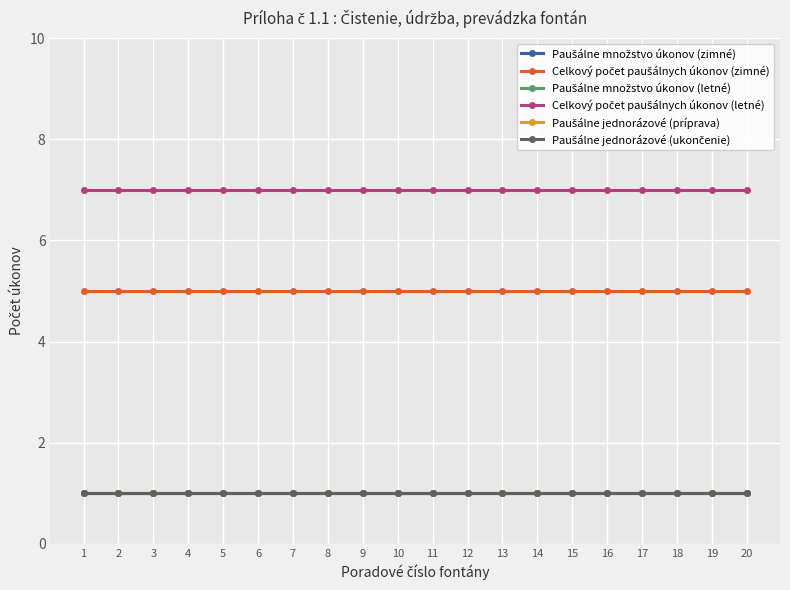

Does the chart have visible grid lines?

Yes